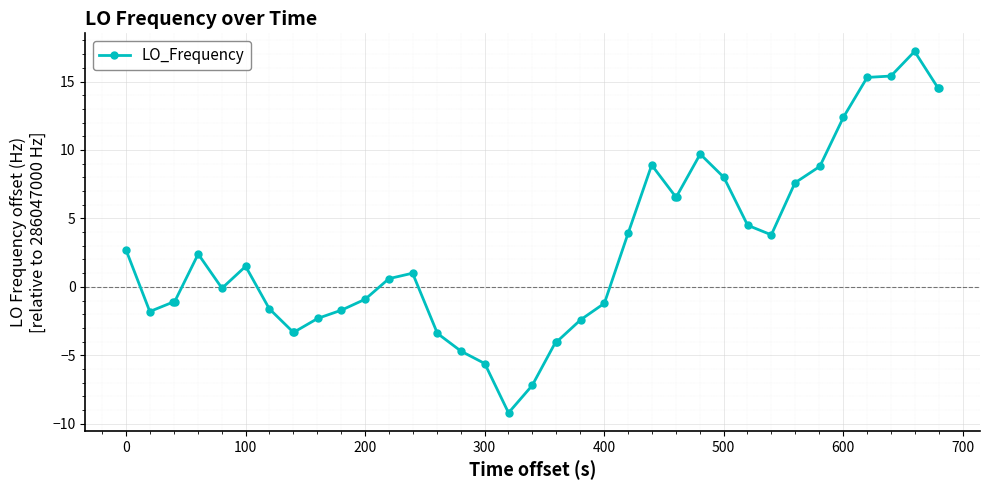

How many data points are less than 1?

20